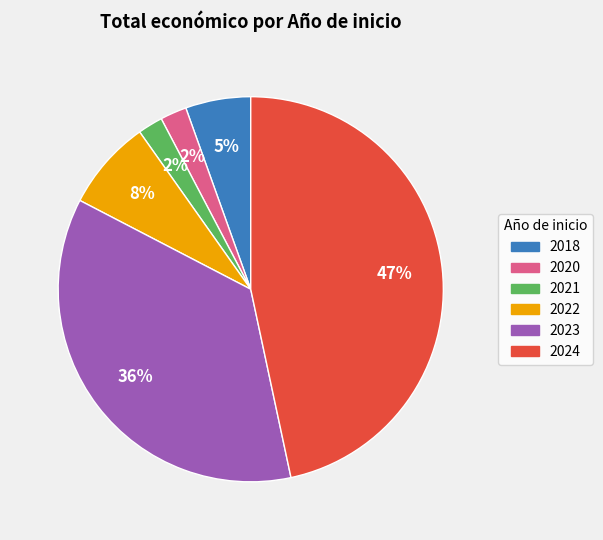

To the nearest percent, what portion does 2020 represent?

2%